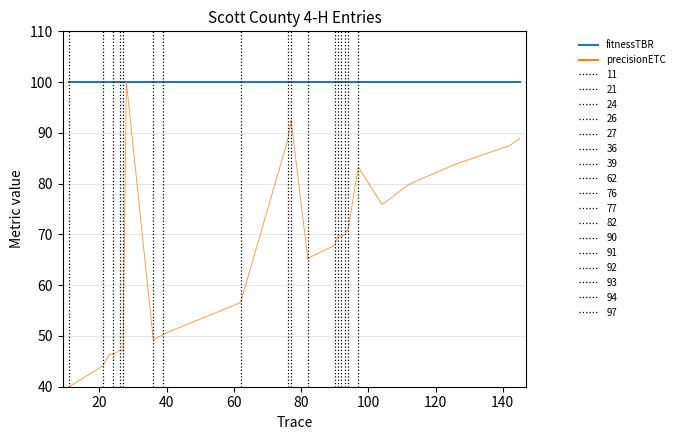

What is the highest value of the fitnessTBR series?

100.0